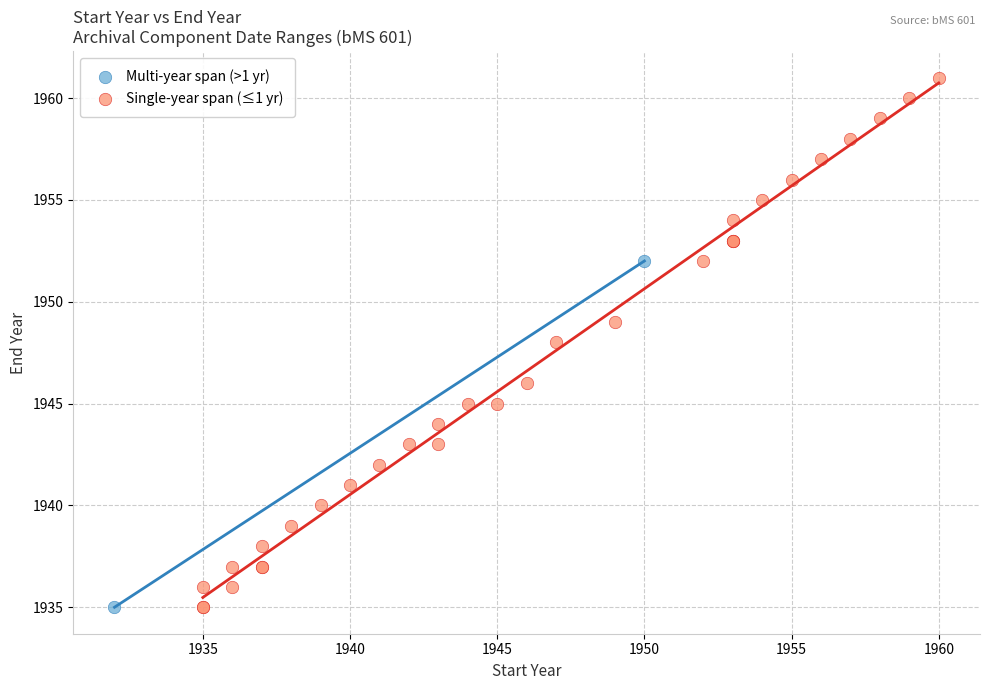

What are all the series names shown in the legend?

Multi-year span (>1 yr), Single-year span (≤1 yr)